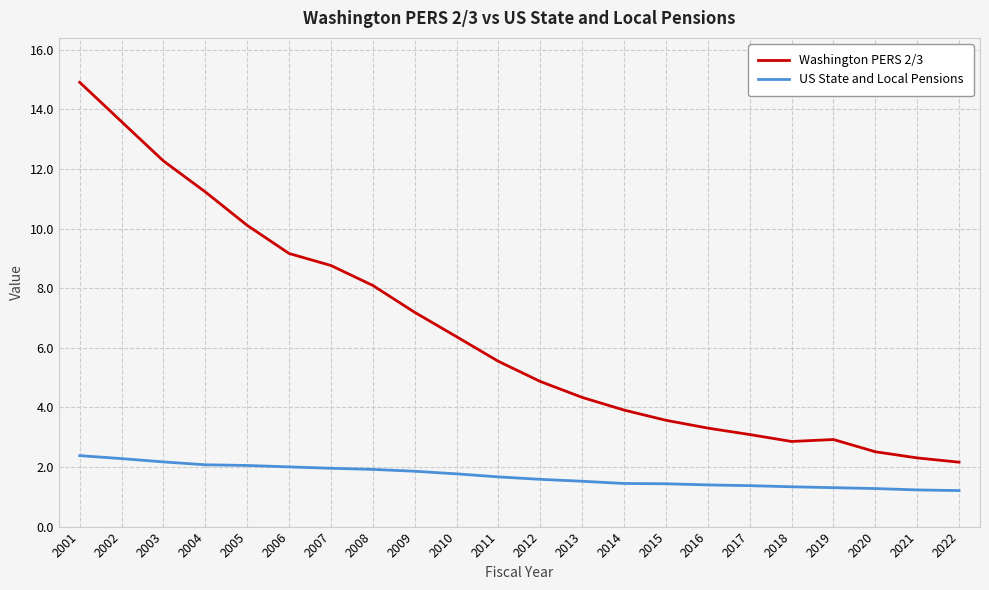

What is the difference between the Washington PERS 2/3 values at 2016 and 2001?

11.6